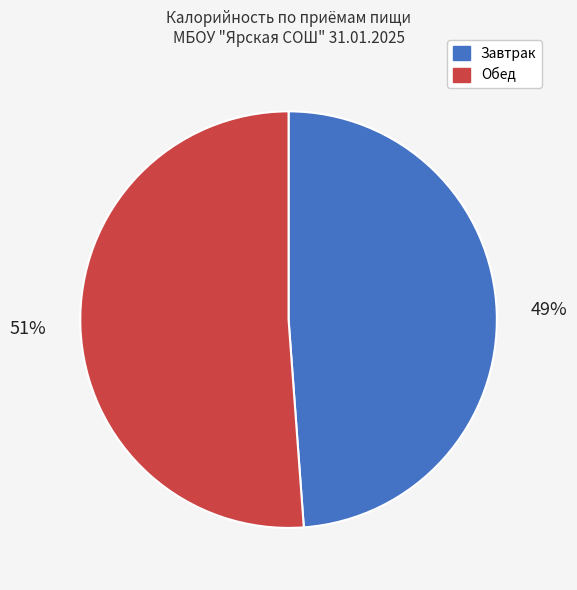

To the nearest percent, what is the average slice percentage?

50%